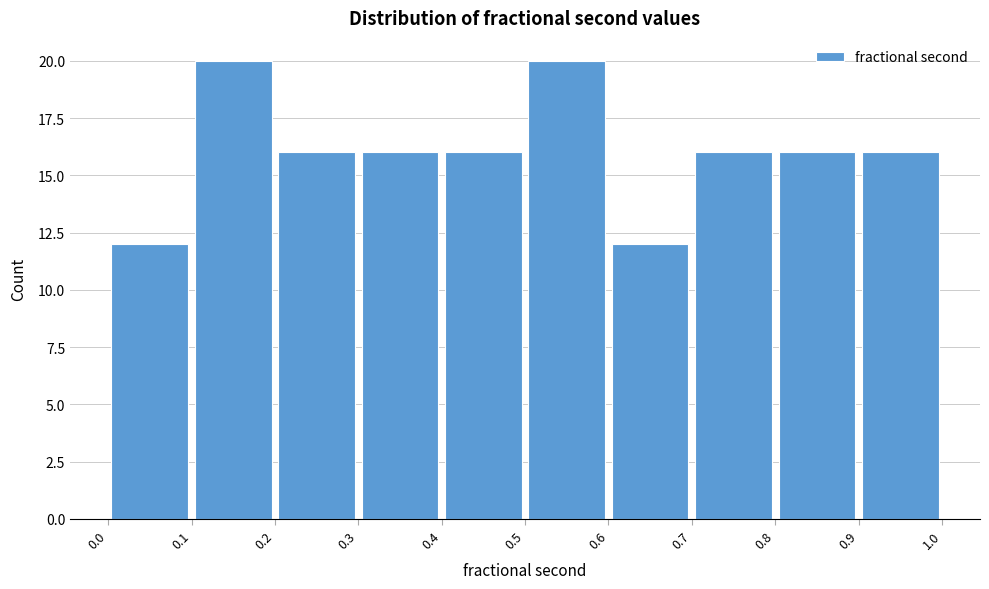

Reading left to right, list every bar in this chart as the range it spans on the x-axis followed by its height. The values are not printed on the chart, so give them approximately, as read against the axis.

0.0 to 0.1: 12
0.1 to 0.2: 20
0.2 to 0.3: 16
0.3 to 0.4: 16
0.4 to 0.5: 16
0.5 to 0.6: 20
0.6 to 0.7: 12
0.7 to 0.8: 16
0.8 to 0.9: 16
0.9 to 1.0: 16